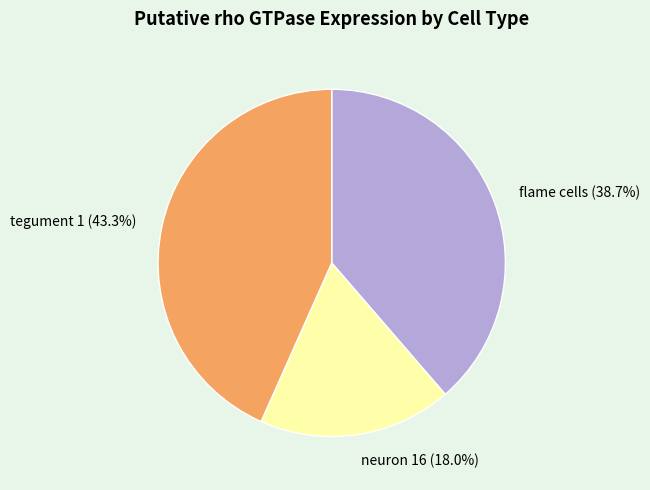

To the nearest percent, what percentage of the pie is neuron 16?

18%